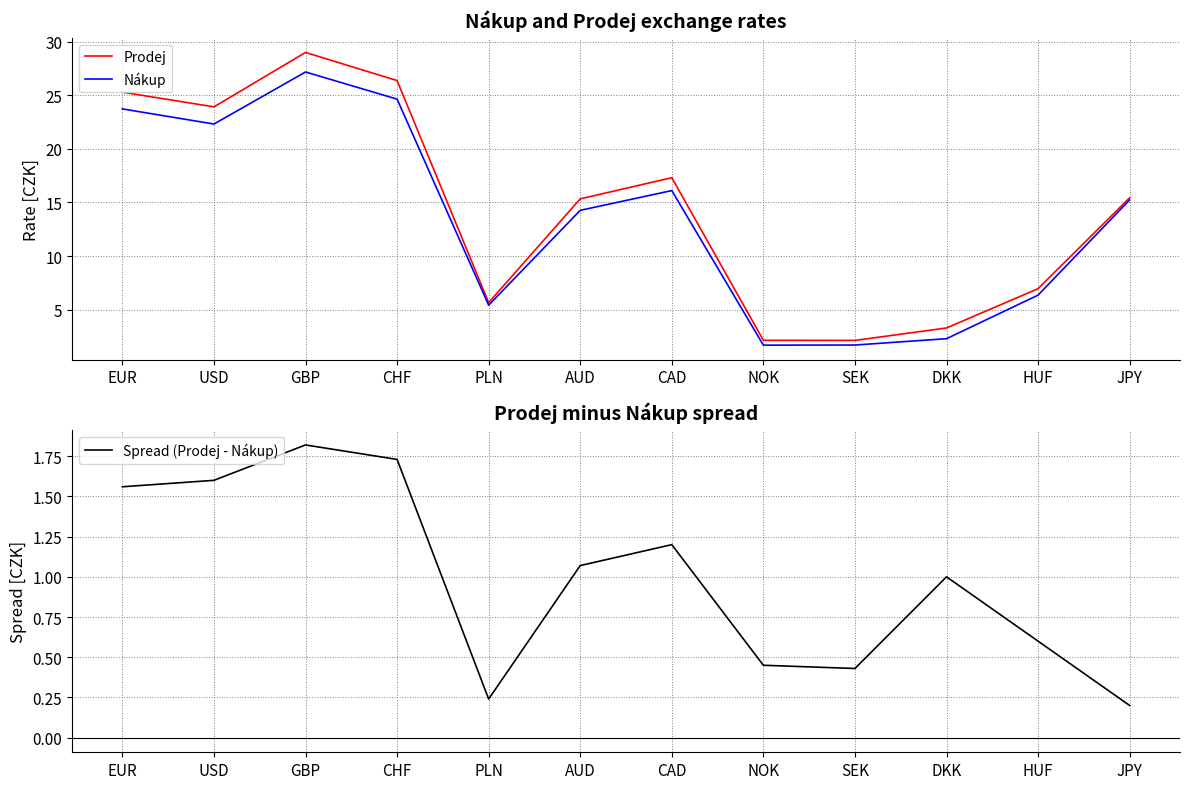

What is the minimum value shown in the chart?

0.2